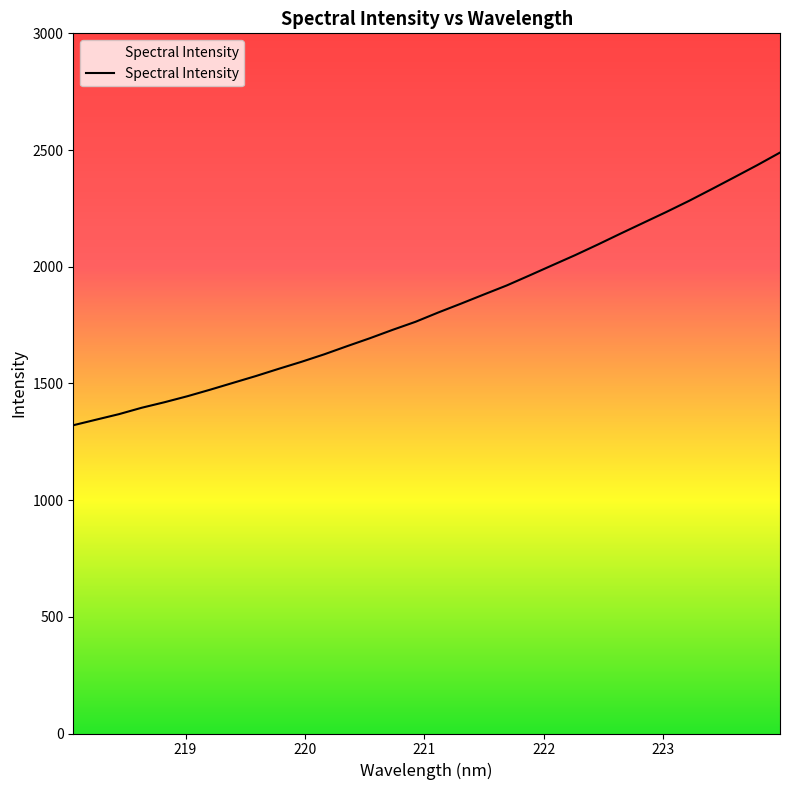

What is the minimum value shown in the chart?

1320.8